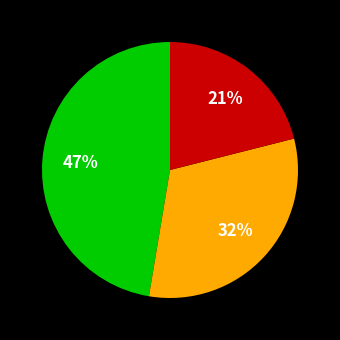

Is there a majority slice in this chart?

No